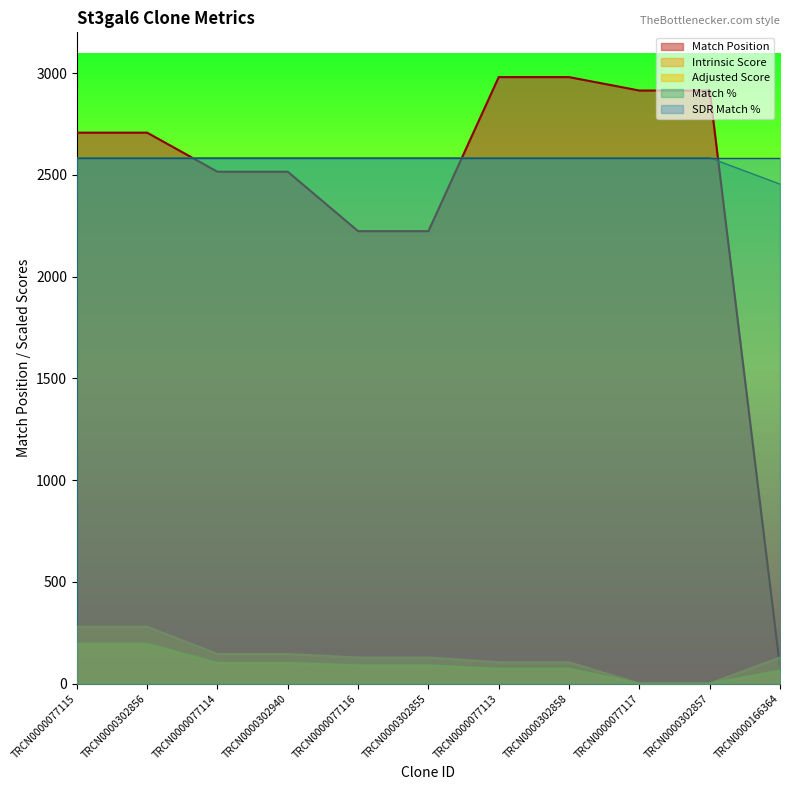

At which category is the sum across all series the highest?

TRCN0000077115